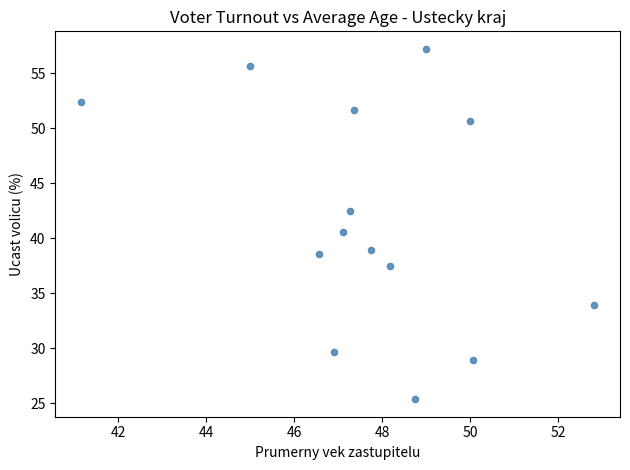

What is the range of X values (max minus min)?

11.7